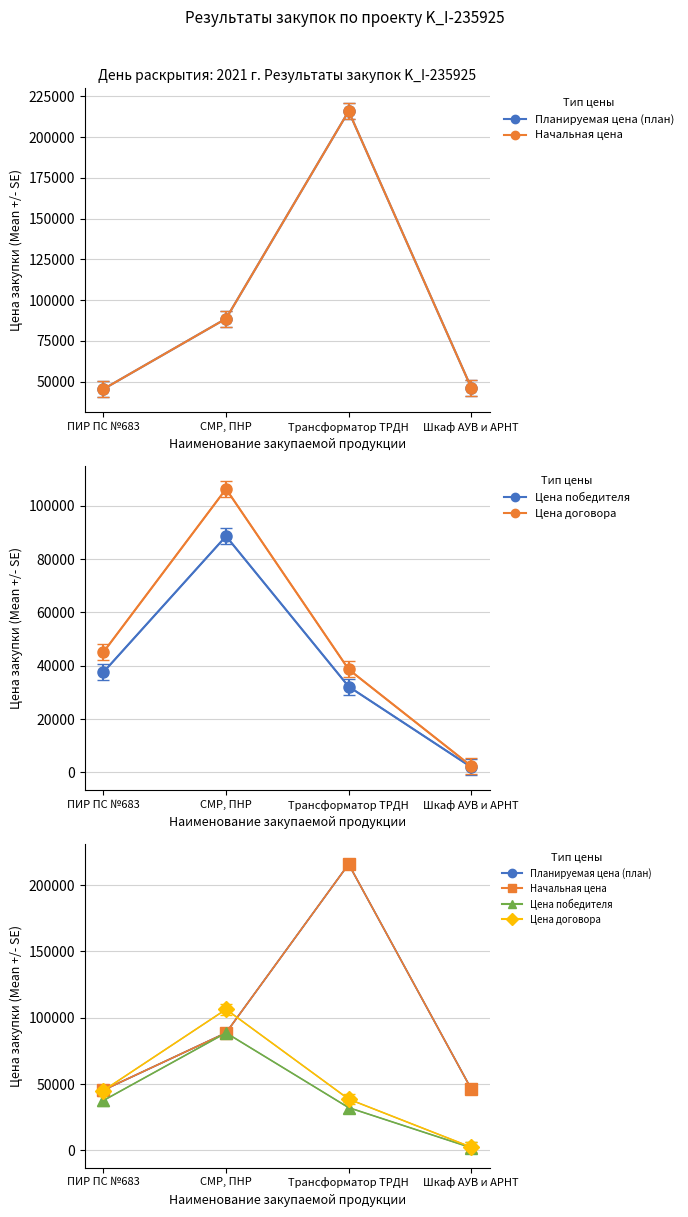

Which series has the largest total across all categories?

Планируемая цена (план)